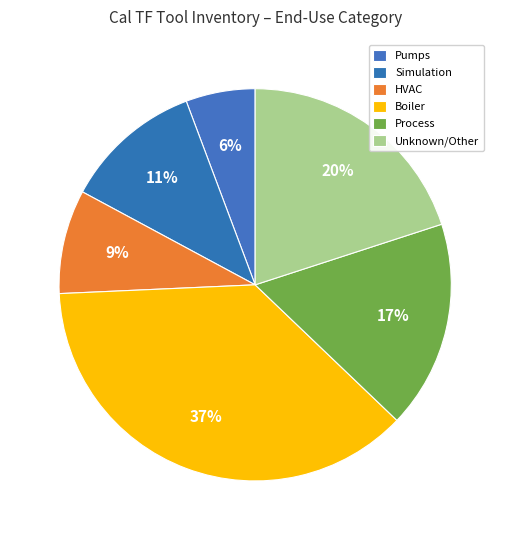

How many segments does this pie chart have?

6